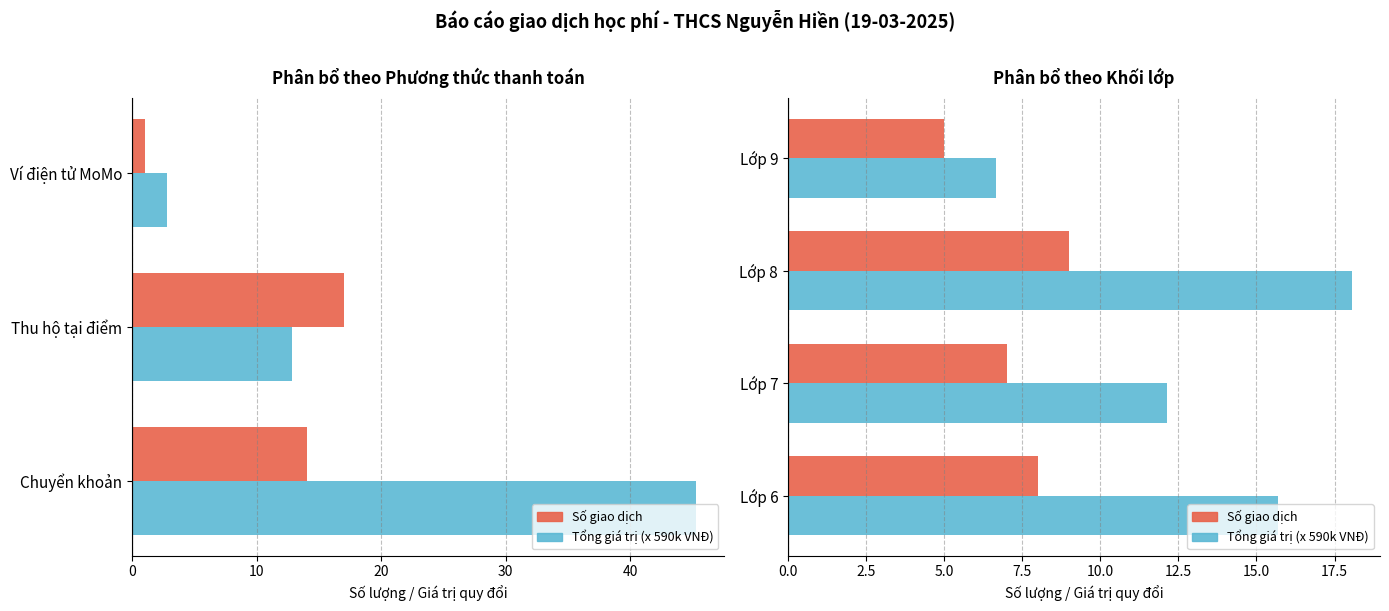

Which series has the widest spread of values?

Tổng giá trị (x 590k VNĐ)